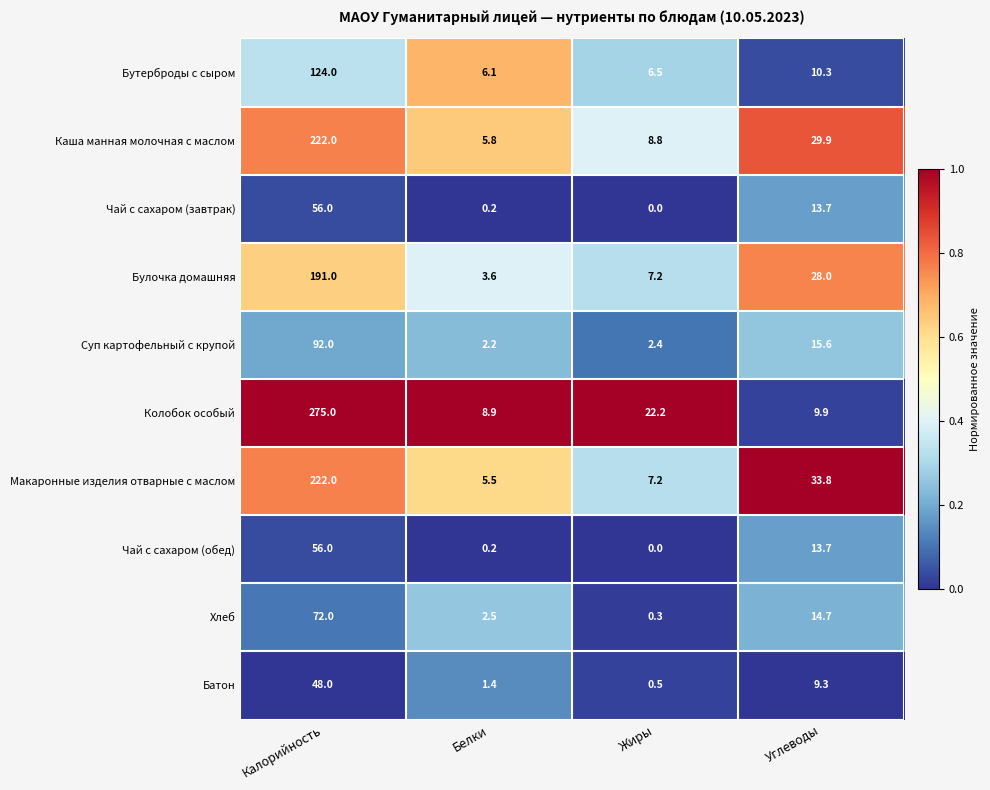

What is the sum of all Колобок особый values?

316.0